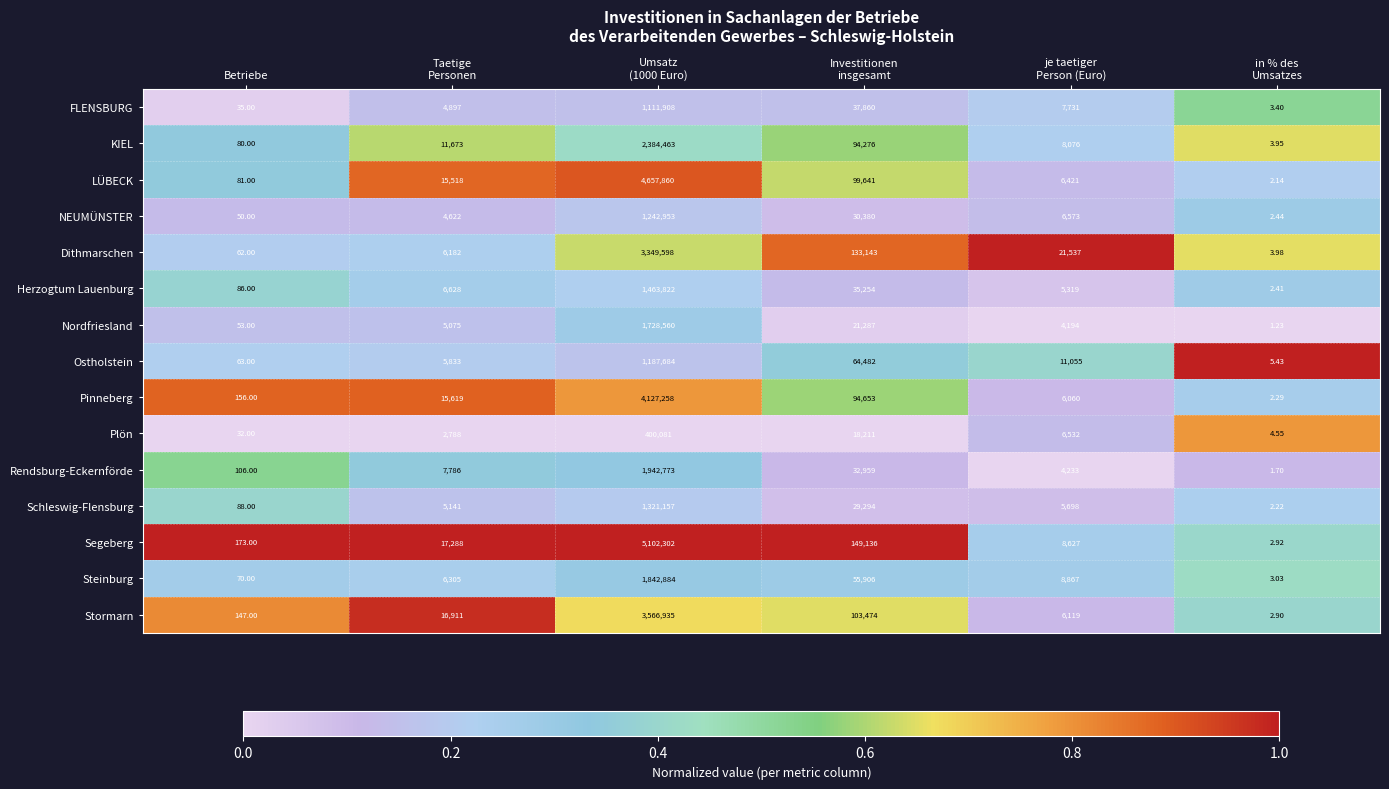

Which series has the largest total across all categories?

Segeberg